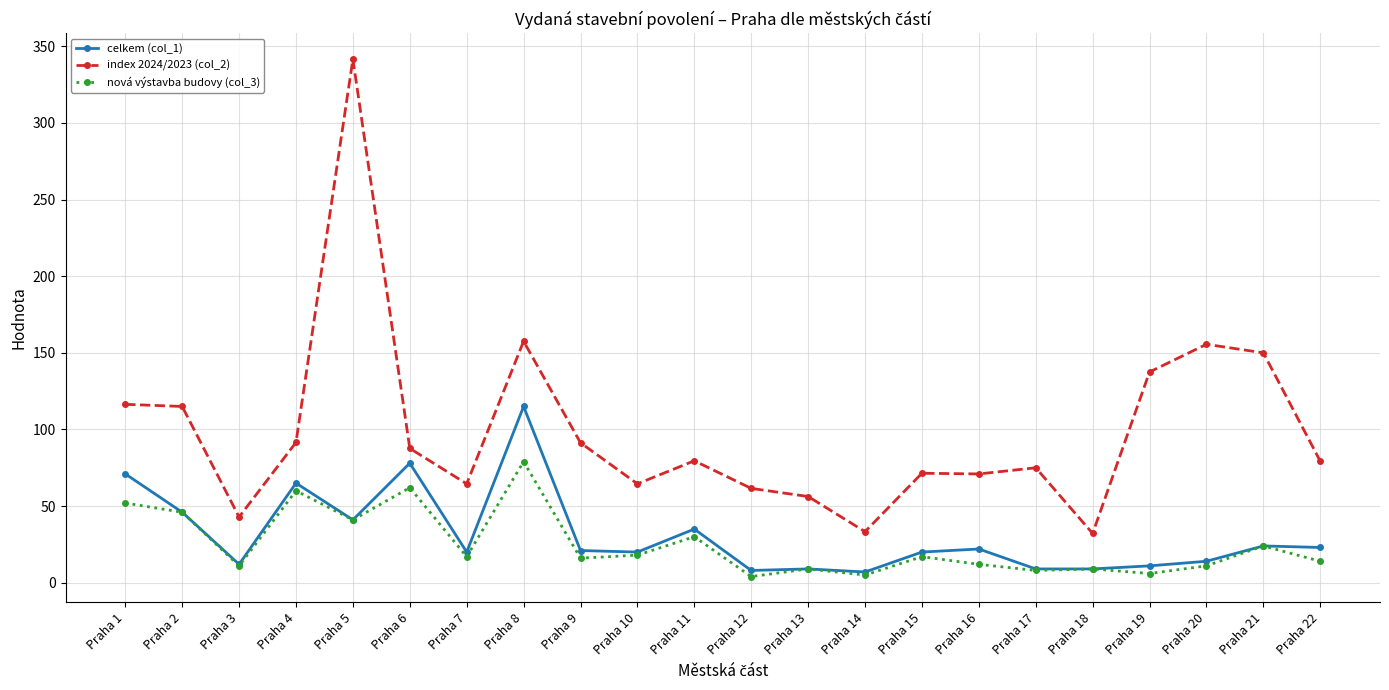

True or false: index 2024/2023 (col_2) and celkem (col_1) cross at least once.

False